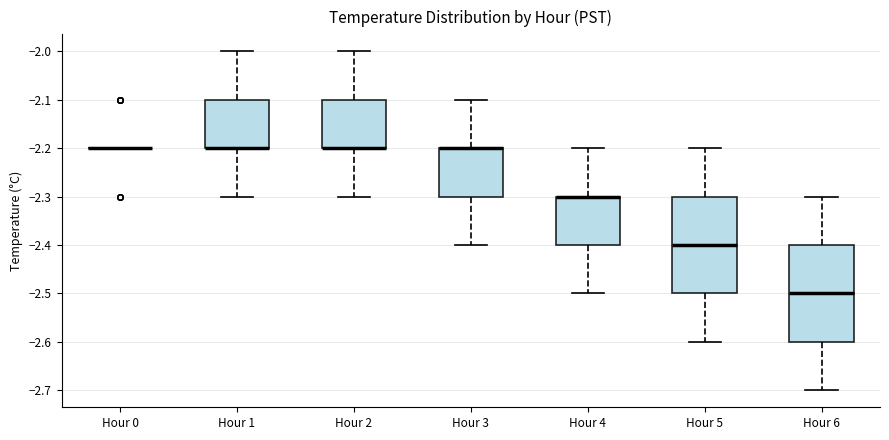

Reading left to right, transcribe this box plot: for each box, give where its median line is, the range the box spans, and where its two whiskers end, as read against the y-axis. The values are not printed on the chart, so give them approximately, as read against the axis.

Hour 0: box collapsed to a line at -2.2, whiskers -2.2 to -2.2
Hour 1: median -2.2 (drawn on the box's lower edge), box -2.2 to -2.1, whiskers -2.3 to -2.0
Hour 2: median -2.2 (drawn on the box's lower edge), box -2.2 to -2.1, whiskers -2.3 to -2.0
Hour 3: median -2.2 (drawn on the box's upper edge), box -2.3 to -2.2, whiskers -2.4 to -2.1
Hour 4: median -2.3 (drawn on the box's upper edge), box -2.4 to -2.3, whiskers -2.5 to -2.2
Hour 5: median -2.4, box -2.5 to -2.3, whiskers -2.6 to -2.2
Hour 6: median -2.5, box -2.6 to -2.4, whiskers -2.7 to -2.3